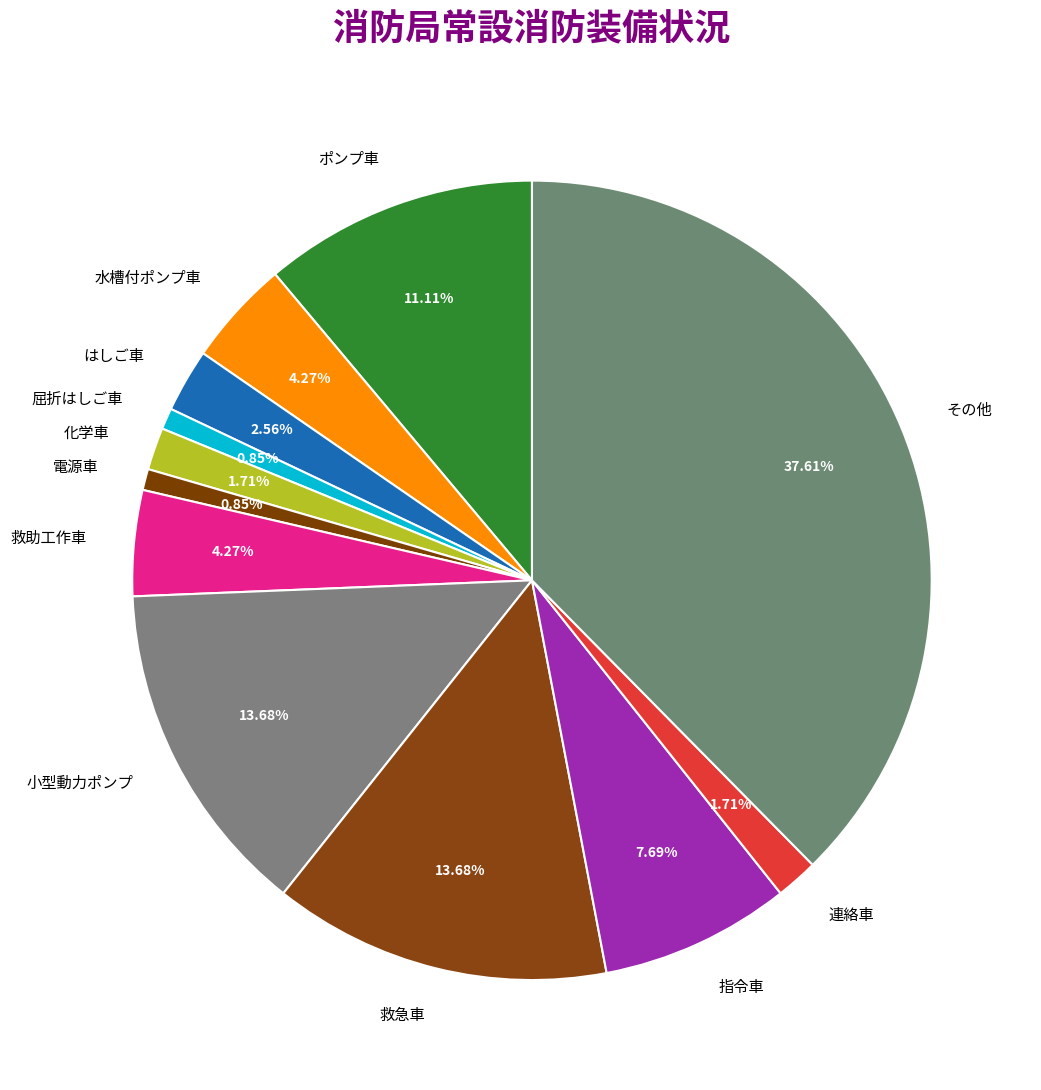

Does any single category account for the majority?

No